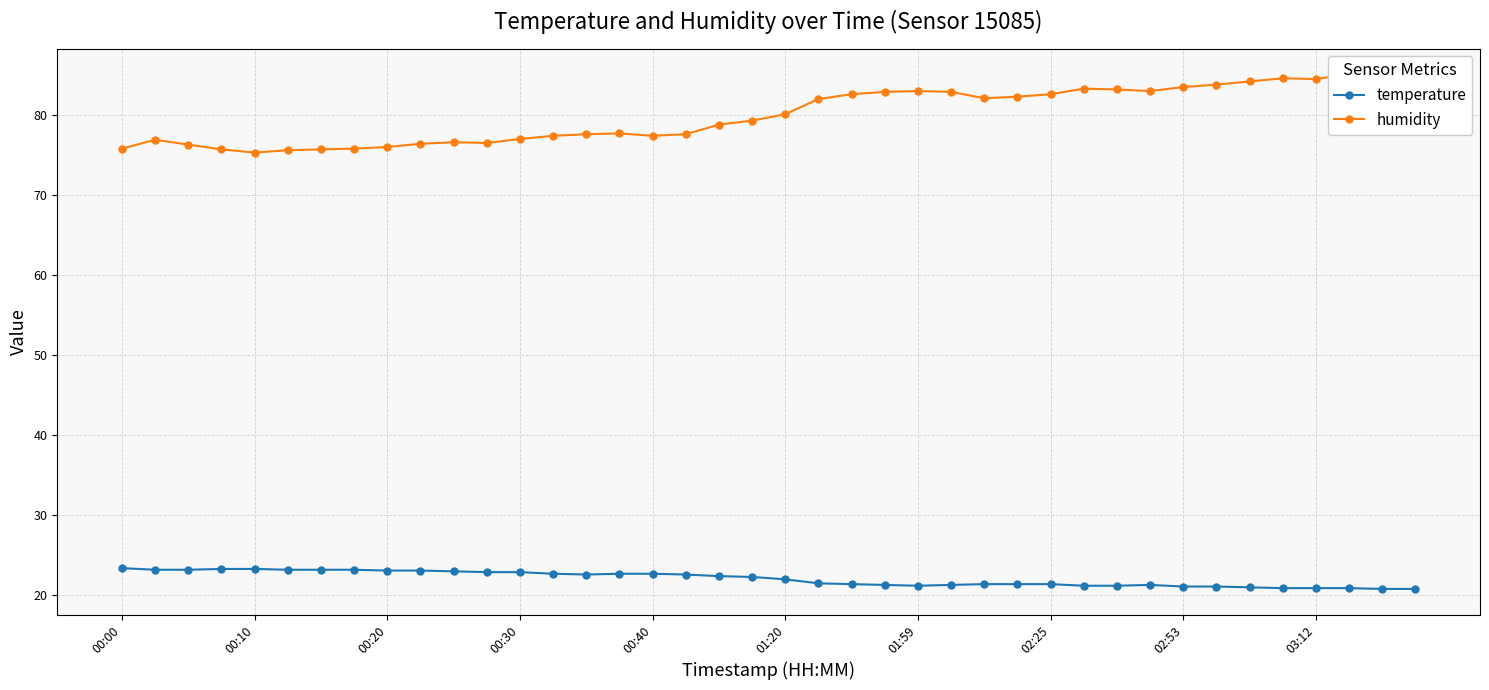

What is the minimum value shown in the chart?

20.7